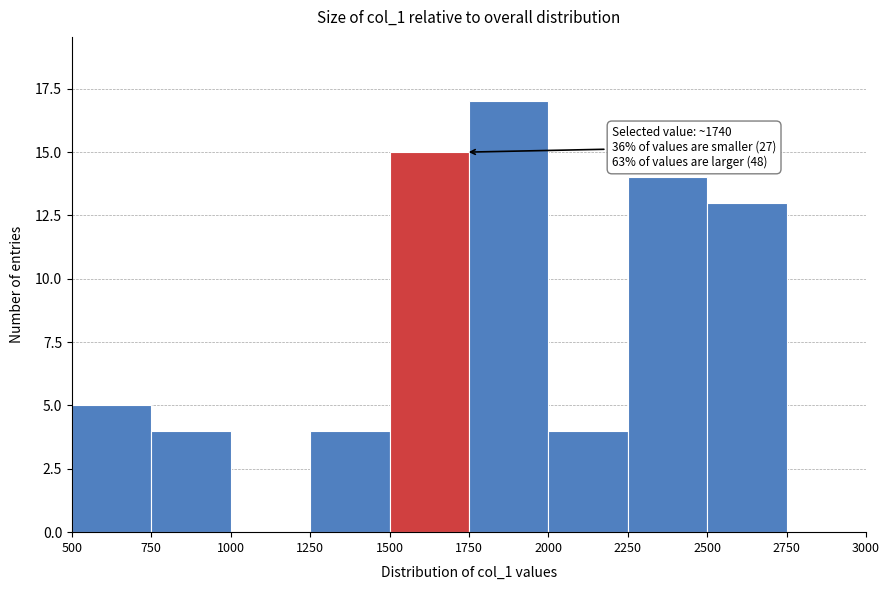

Which range on the x-axis has the tallest bar?

1750 to 2000